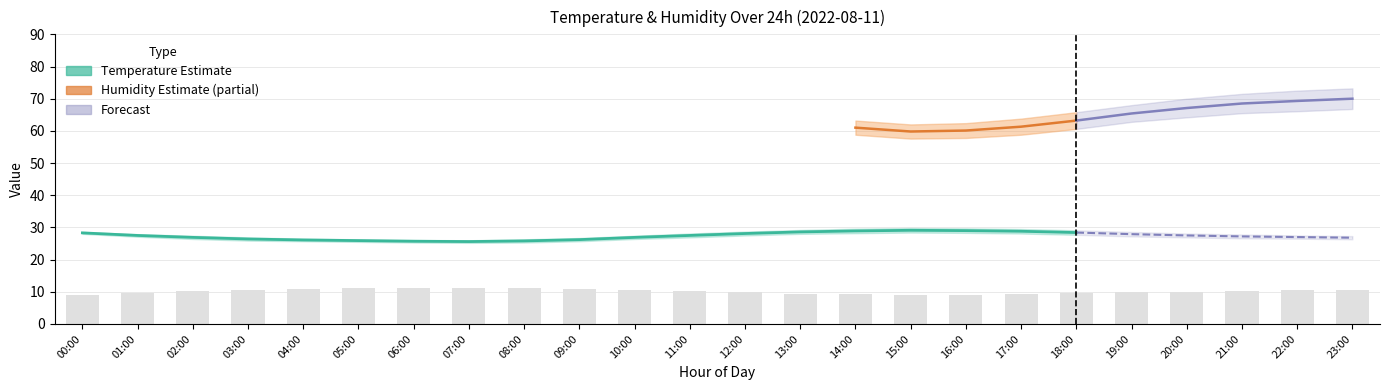

List the labels in order of value, smallest first.

00:00, 15:00, 16:00, 14:00, 17:00, 13:00, 18:00, 01:00, 12:00, 19:00, 20:00, 11:00, 02:00, 21:00, 22:00, 23:00, 10:00, 03:00, 04:00, 09:00, 05:00, 08:00, 06:00, 07:00